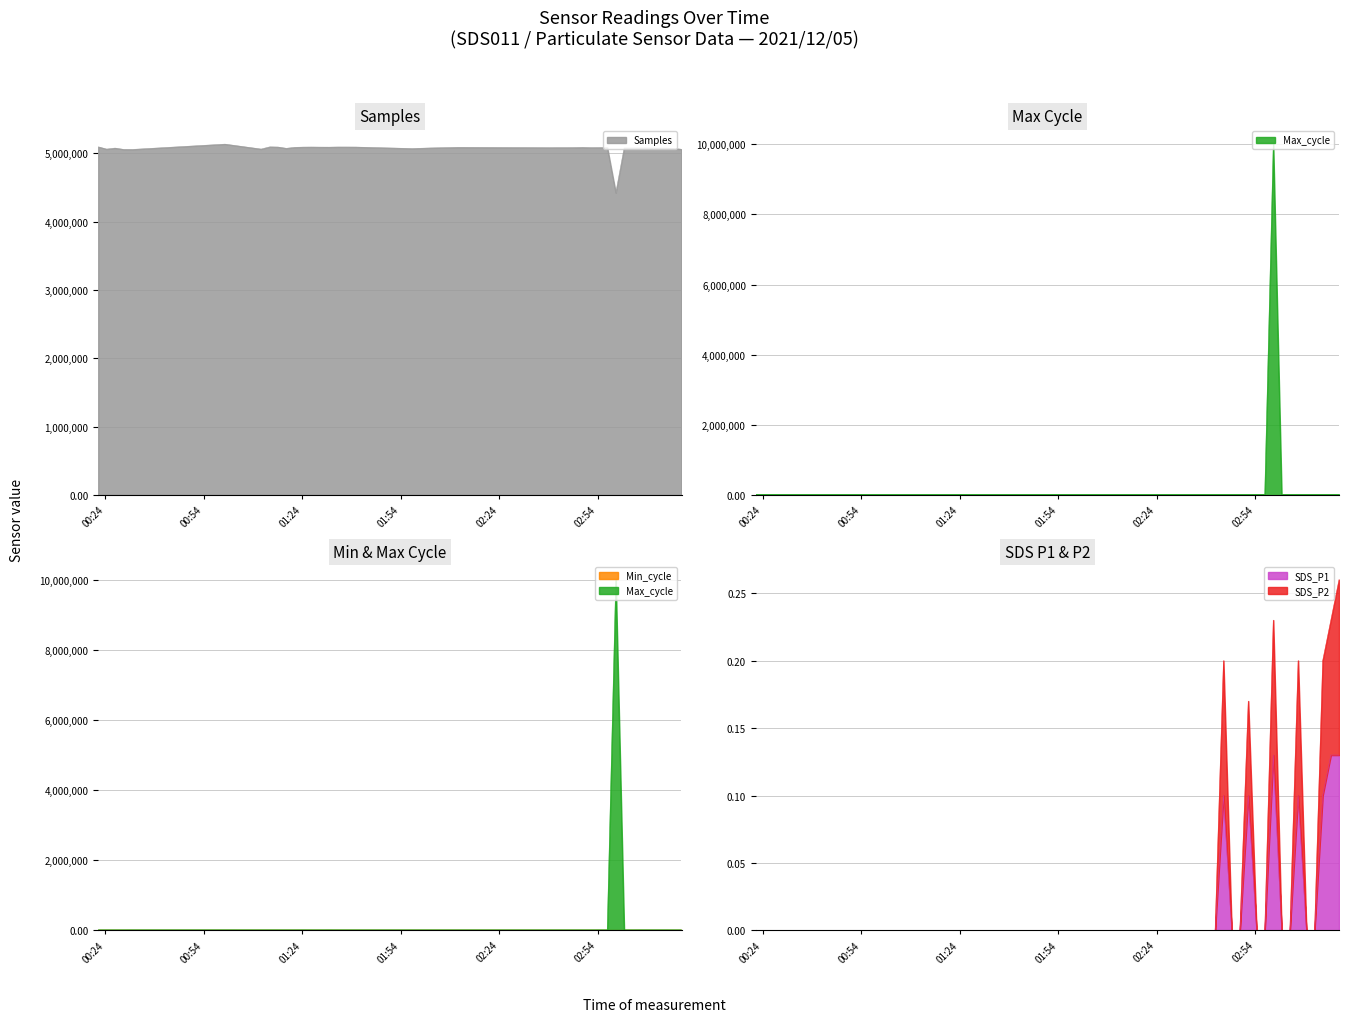

True or false: Max_cycle and Min_cycle intersect in this chart.

False